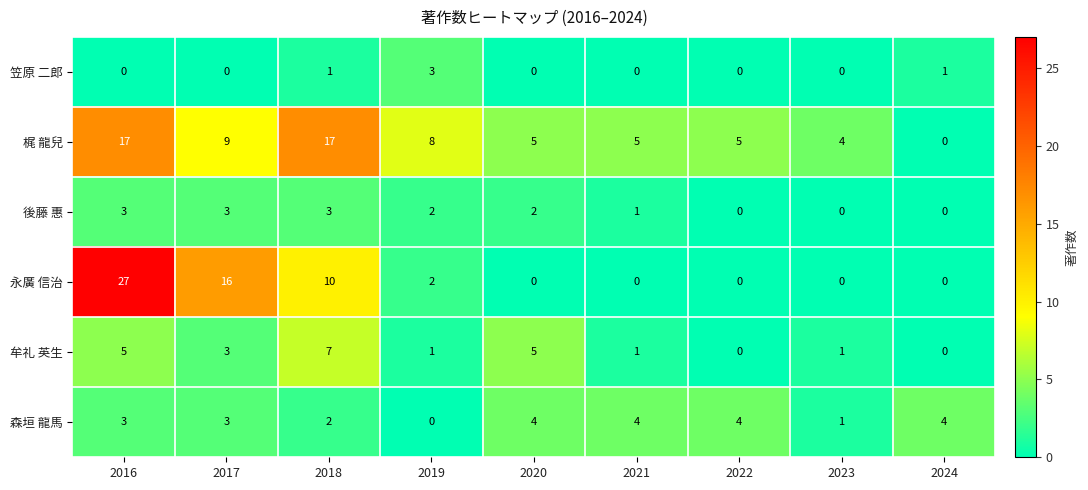

What is the difference between the maximum and minimum values in the 牟礼 英生 series?

7